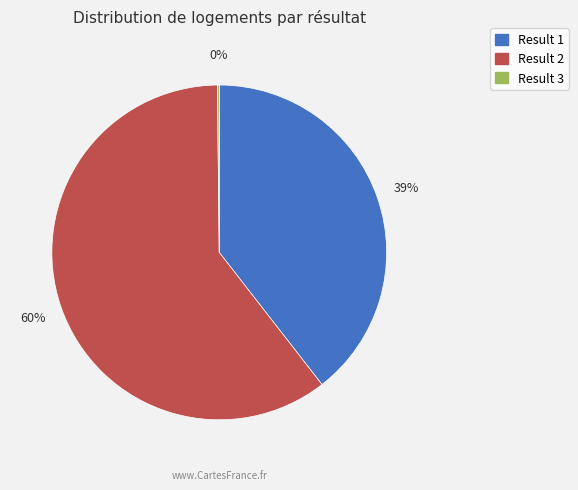

What percentage is the Result 1 slice, to the nearest percent?

39%